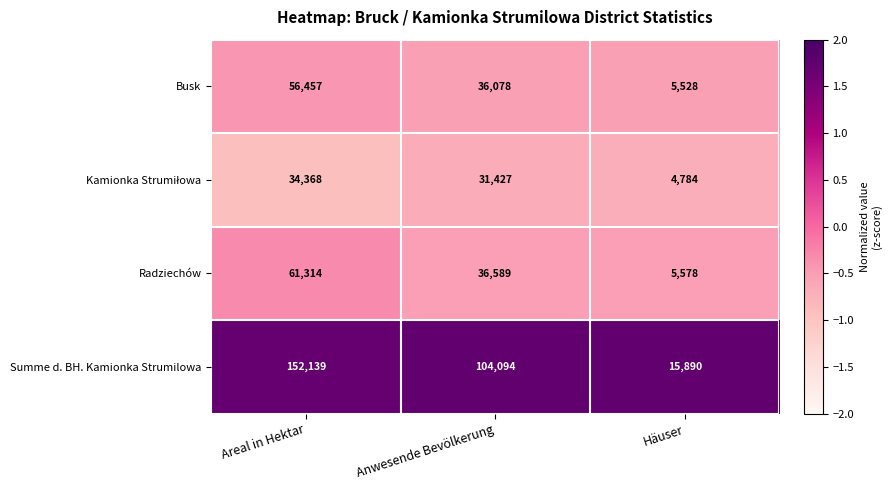

Which category has the highest value across all series?

Areal in Hektar